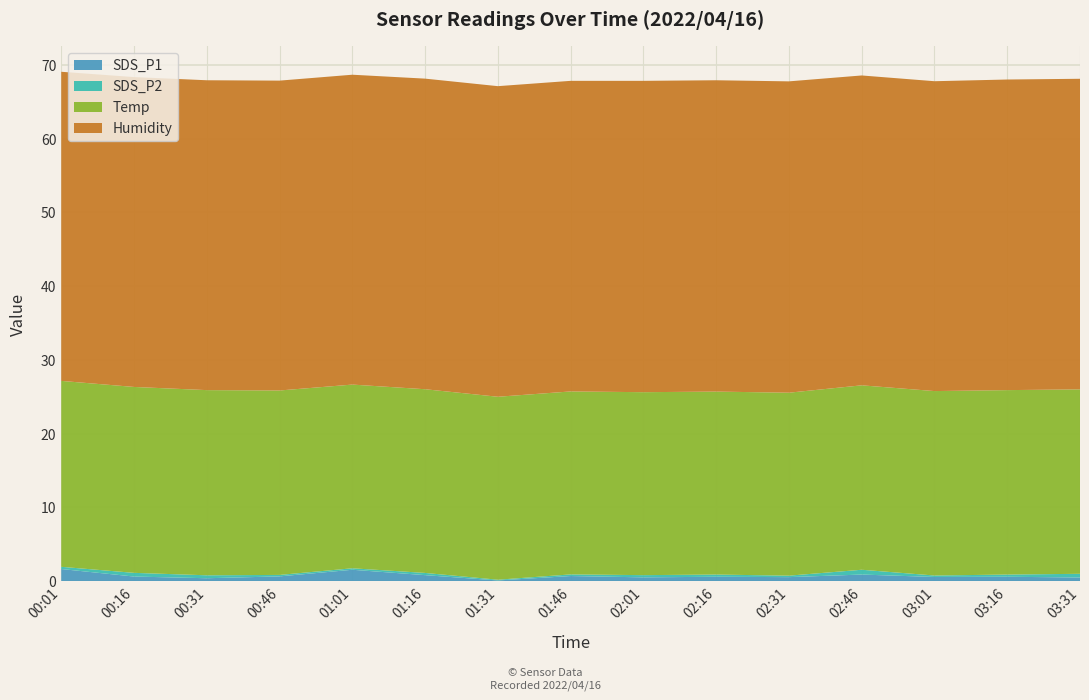

Reading left to right, list all the values displayed in this chart.

SDS_P1: 1.6	0.6	0.4	0.7	1.6	0.8	0.1	0.7	0.5	0.6	0.6	0.9	0.6	0.6	0.5
SDS_P2: 0.3	0.5	0.4	0.2	0.2	0.3	0.1	0.2	0.3	0.3	0.2	0.7	0.2	0.3	0.5
Temp: 25.2	25.2	25.1	25.0	24.9	24.9	24.8	24.8	24.8	24.8	24.8	25.0	25.0	25.0	25.0
Humidity: 41.9	42.0	42.0	42.0	42.0	42.1	42.1	42.1	42.2	42.2	42.2	42.0	42.0	42.1	42.1